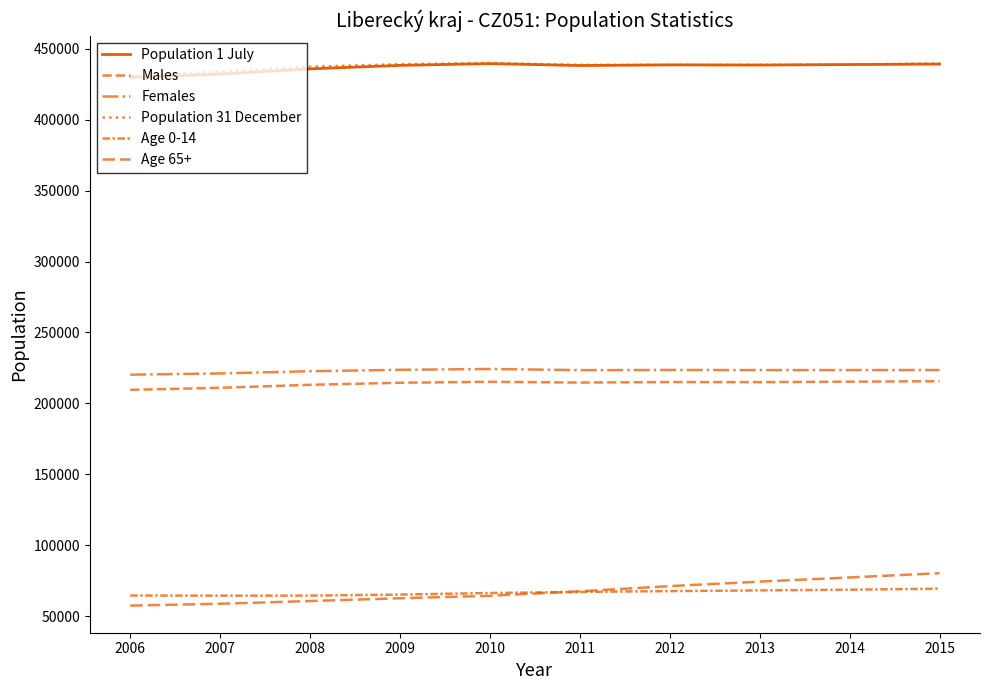

How many interior local peaks does the Population 1 July series have?

2